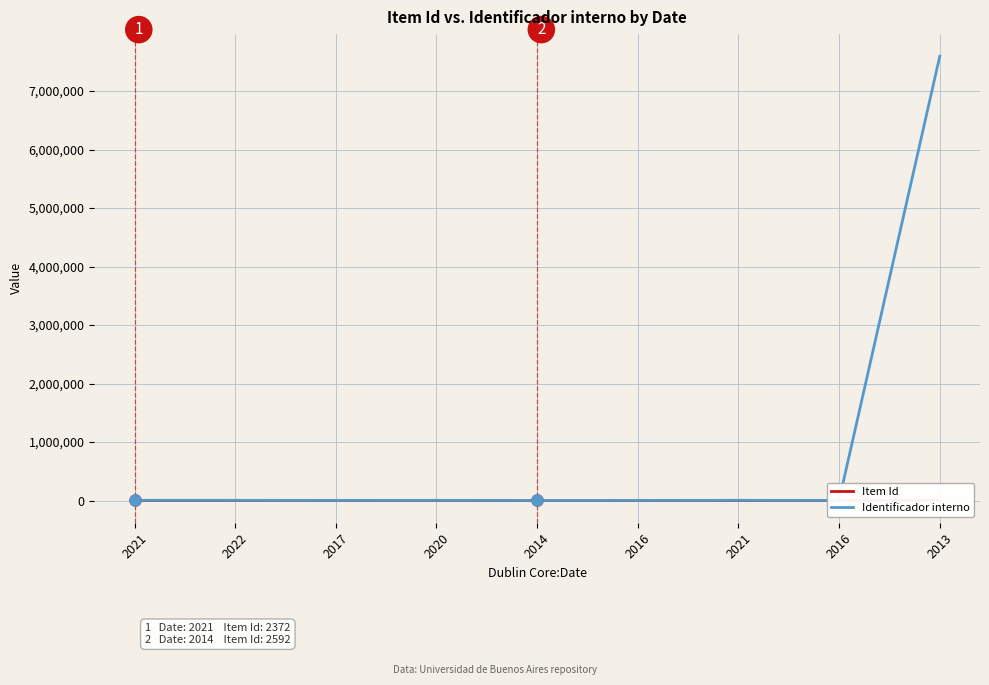

What is the minimum value for Item Id?

1326